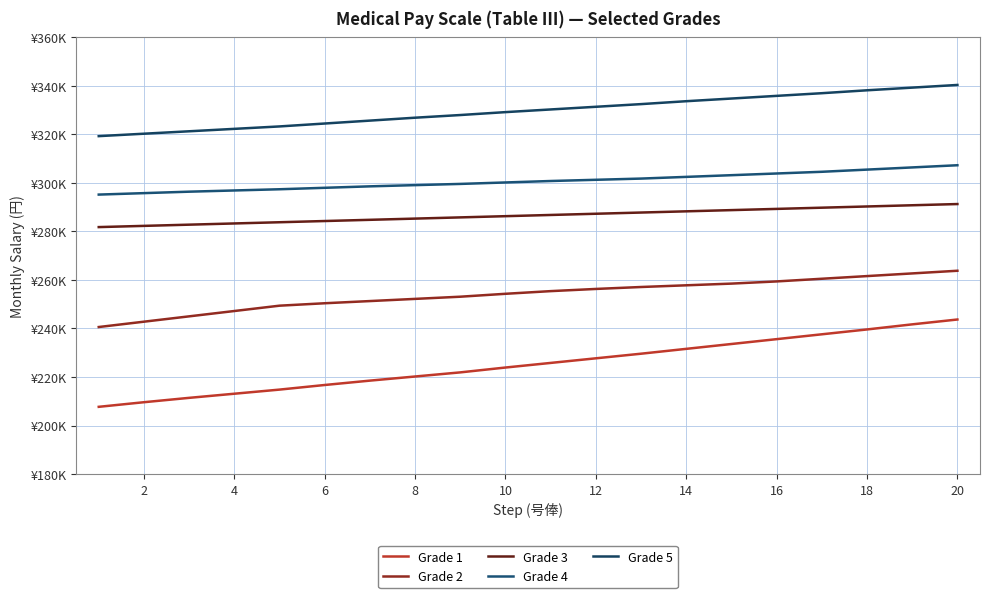

Does the chart display data point markers on the line(s)?

No